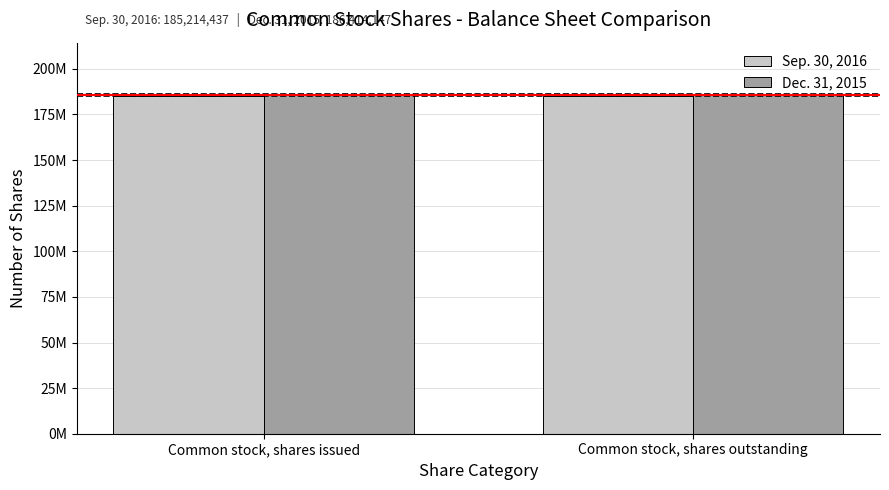

What are all the series names shown in the legend?

Sep. 30, 2016, Dec. 31, 2015